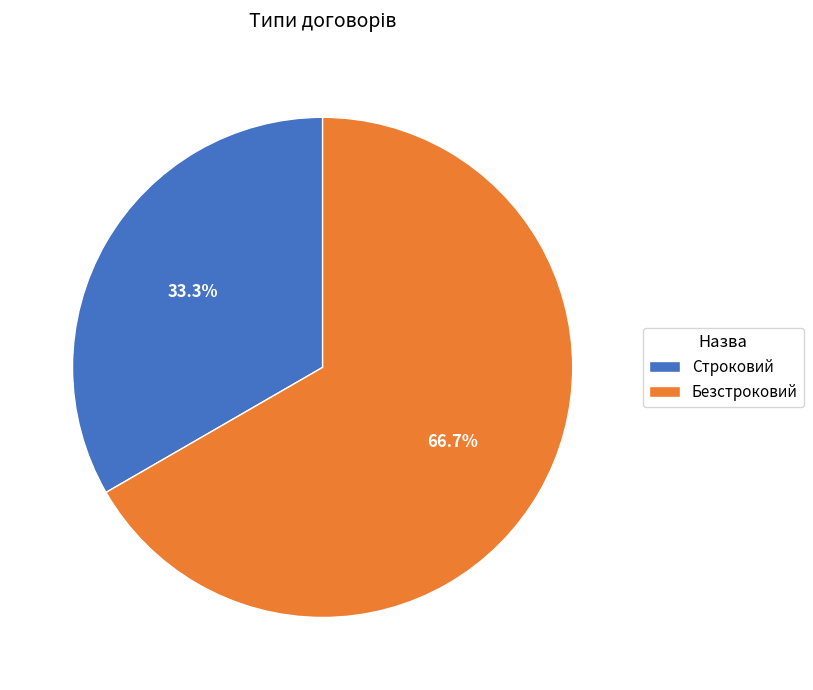

How many segments does this pie chart have?

2